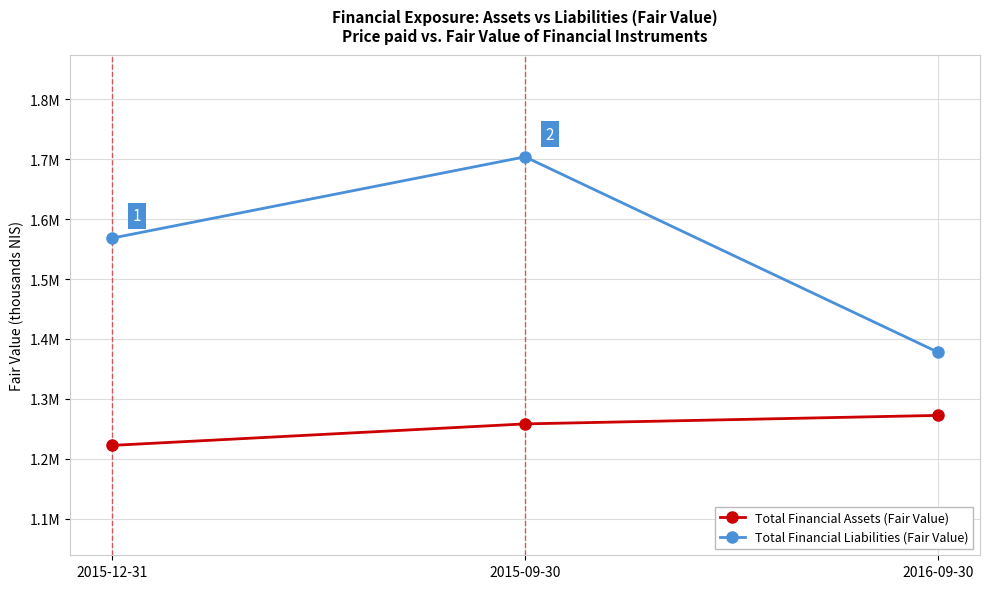

What are all the series names shown in the legend?

Total Financial Assets (Fair Value), Total Financial Liabilities (Fair Value)